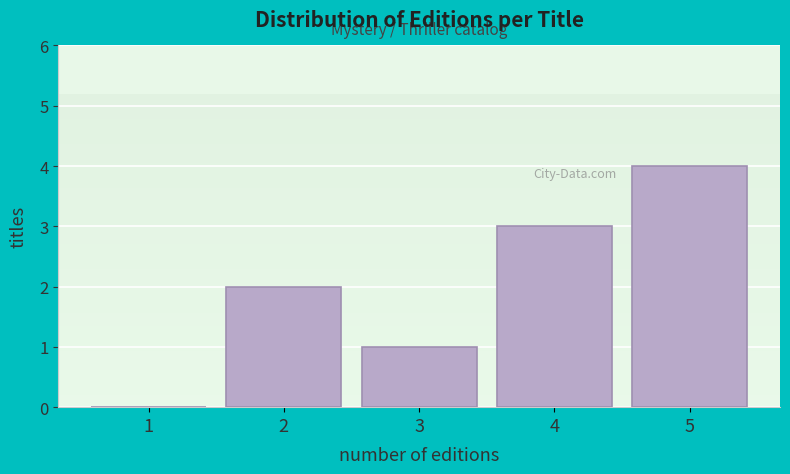

Reading left to right, list all the values displayed in this chart.

1=0	2=2	3=1	4=3	5=4